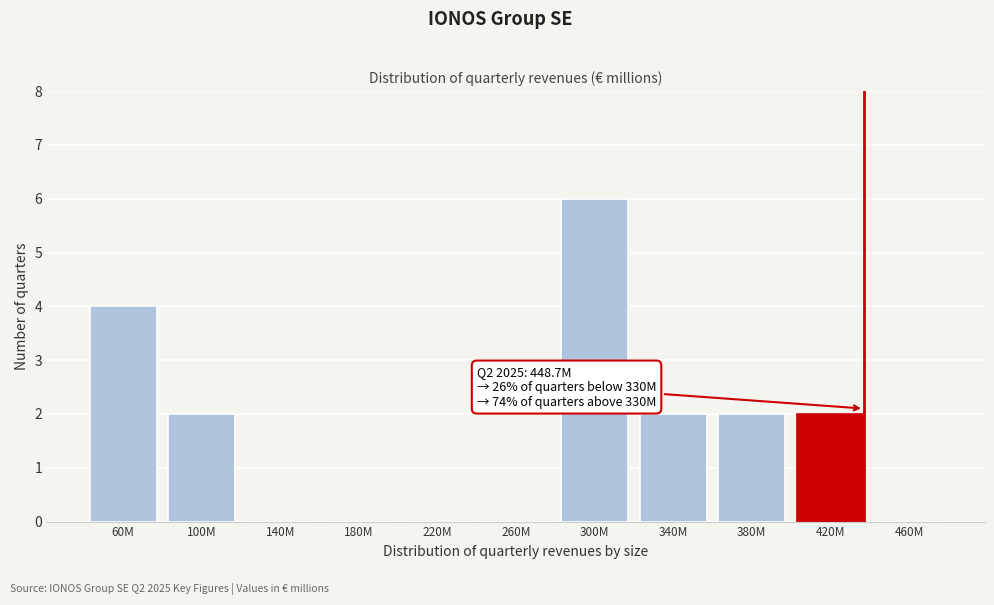

Reading right to left, list all the values displayed in this chart.

460M=0	420M=2	380M=2	340M=2	300M=6	260M=0	220M=0	180M=0	140M=0	100M=2	60M=4